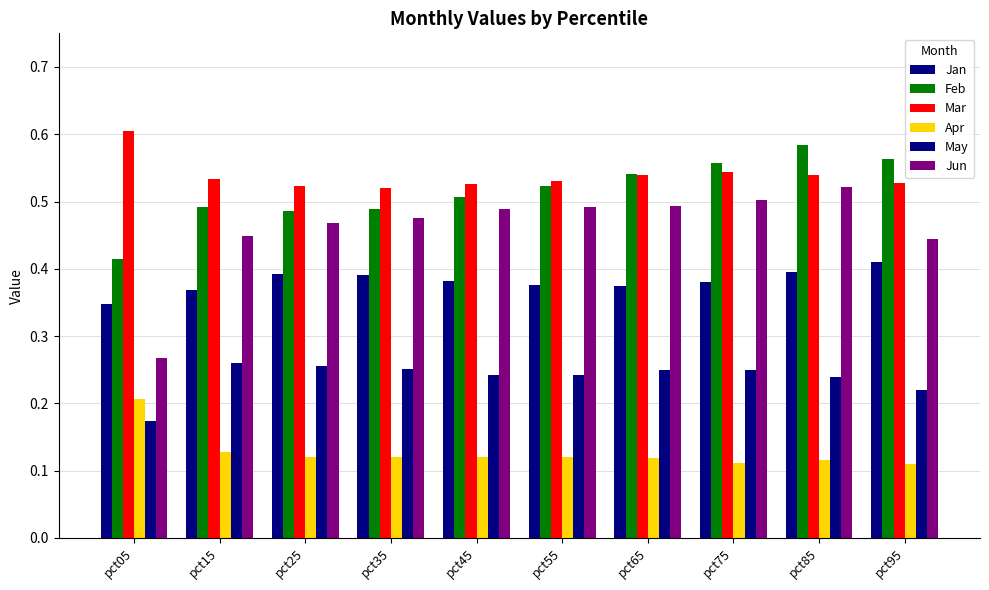

The Mar series shows 0.2 at pct65. True or false?

False